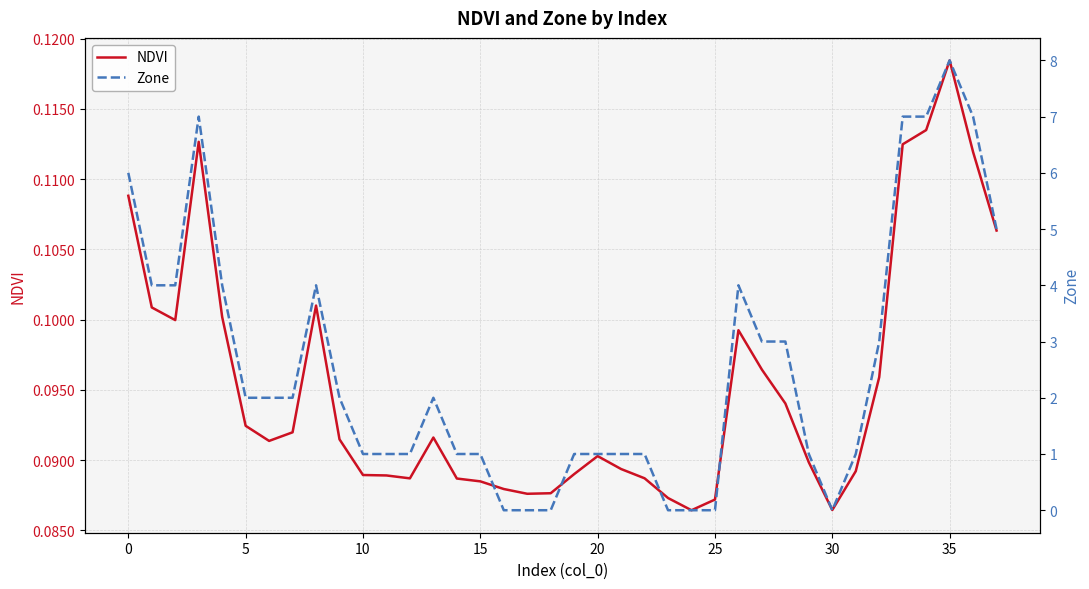

True or false: NDVI has a value of 0.2 at 25.

False